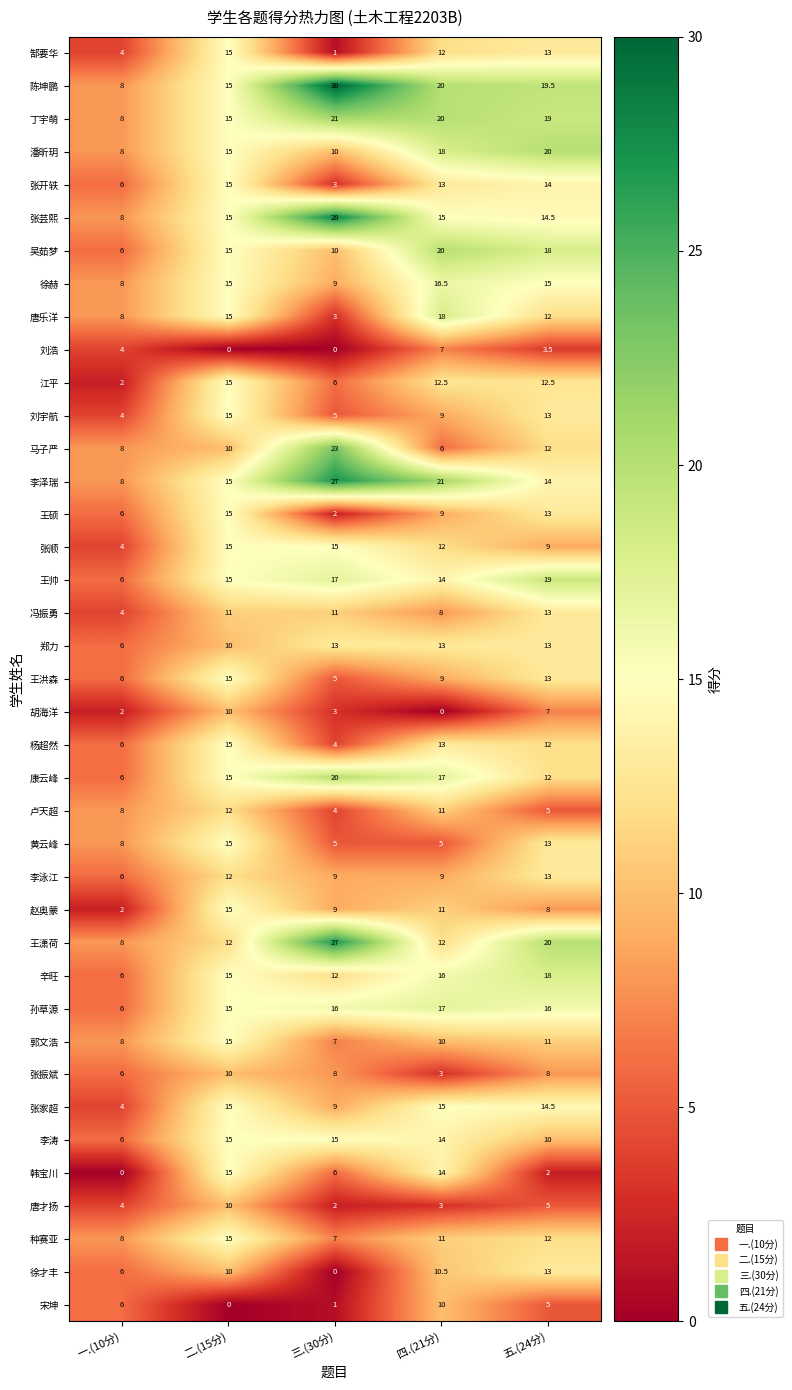

Which series has the largest range (max minus min)?

陈坤鹏